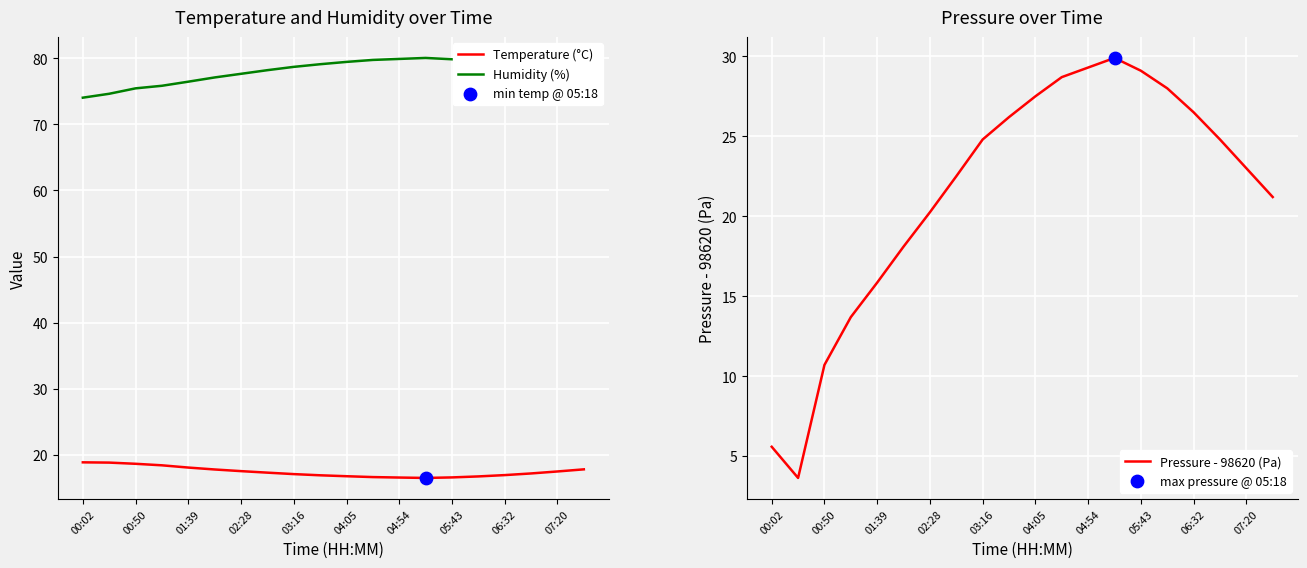

At how many categories does at least one series exceed 27?

20